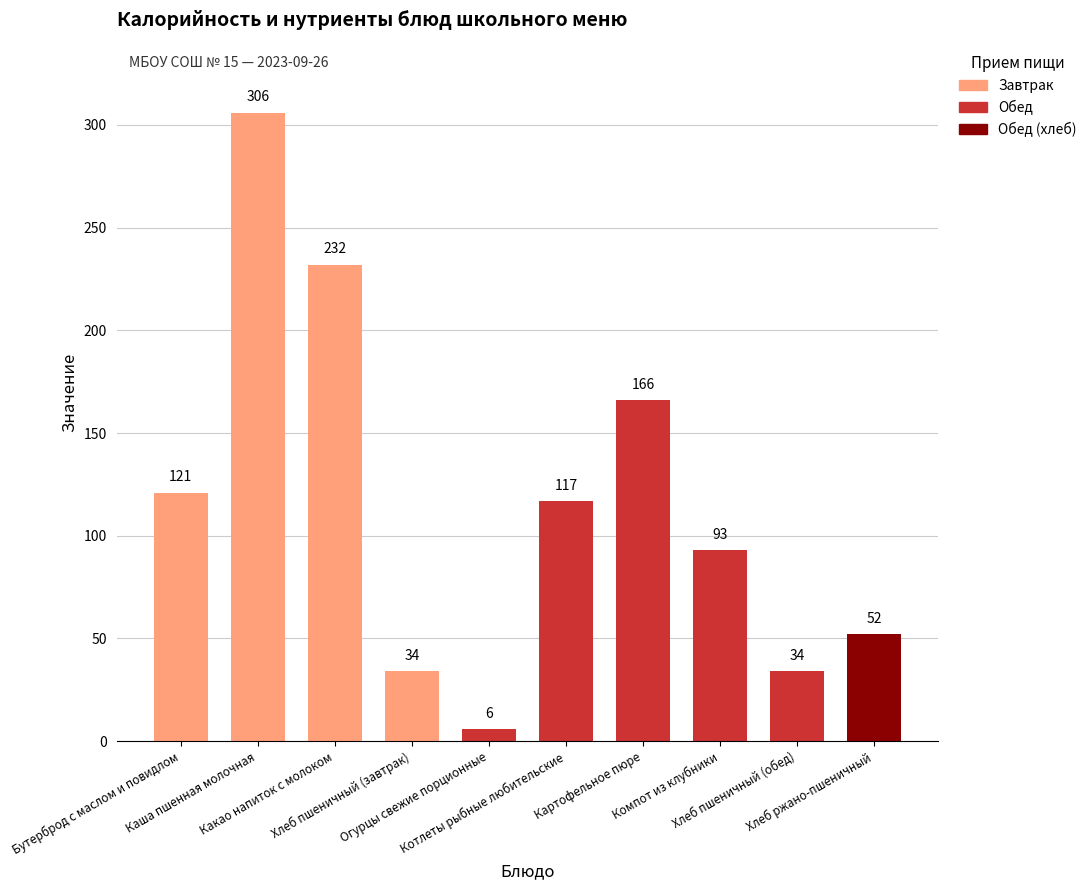

Which label corresponds to the largest value in the chart?

Каша пшенная молочная